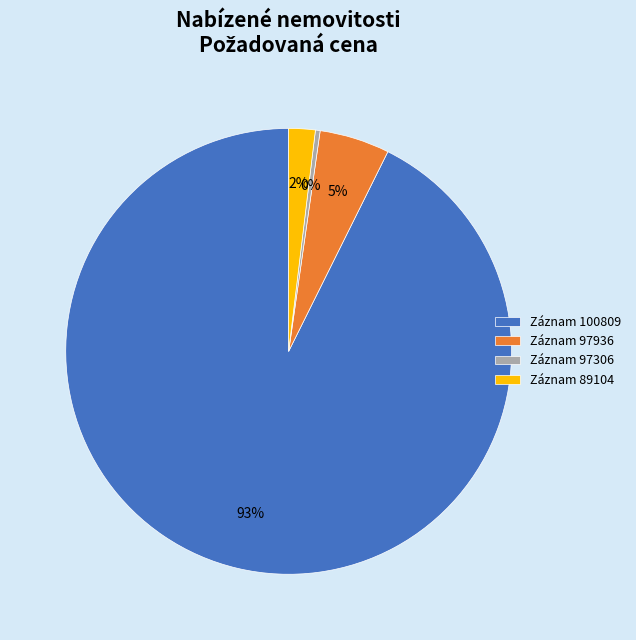

Count the number of slices in the pie.

4